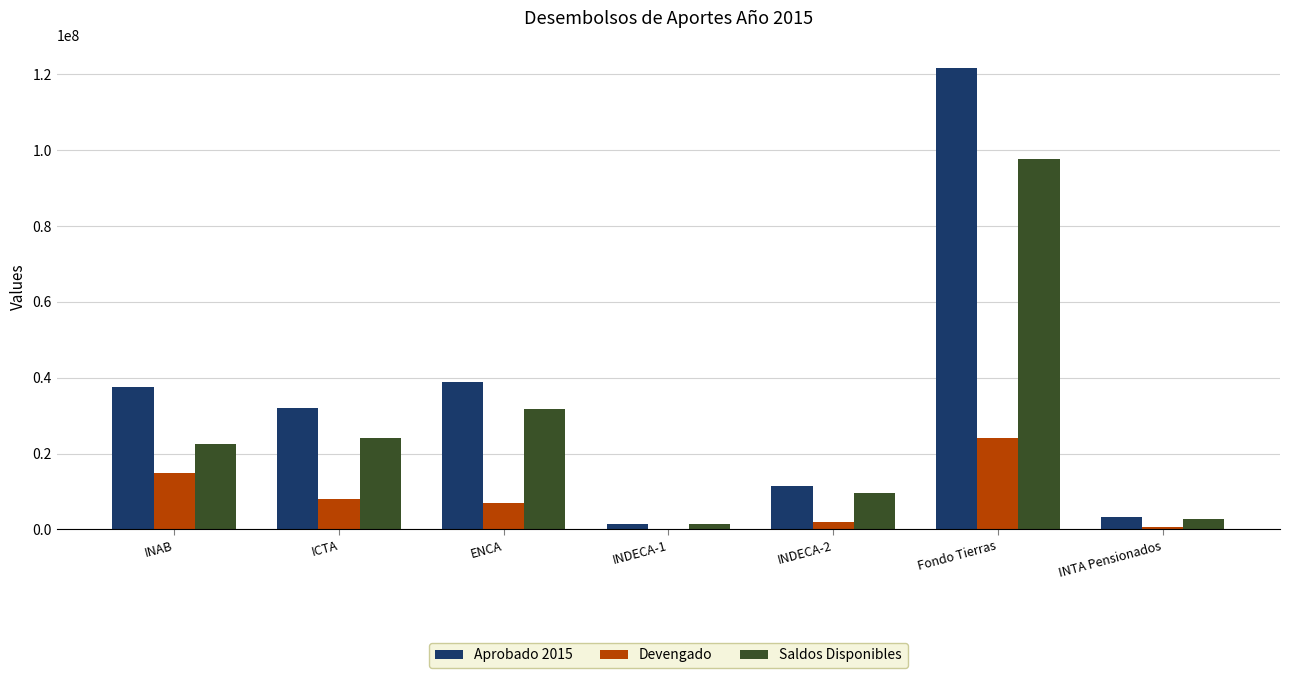

At which category is the sum across all series the highest?

Fondo Tierras